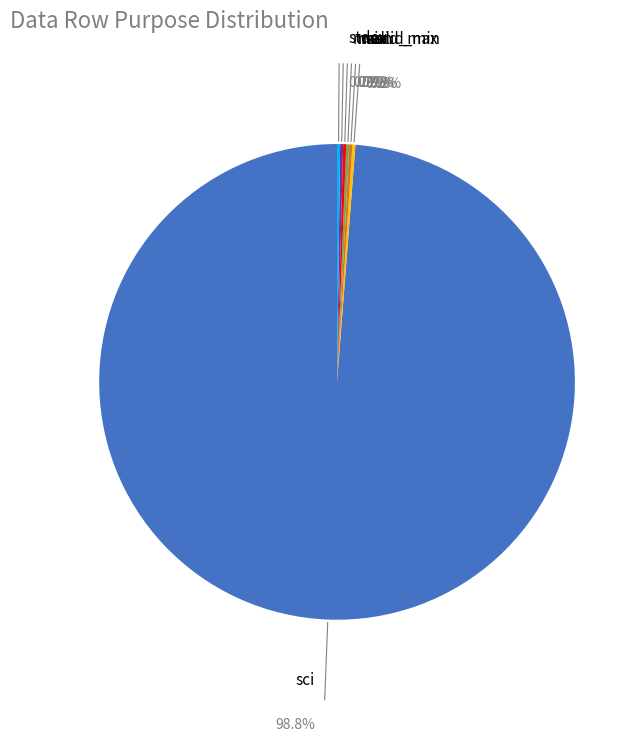

Rank the categories by value from lowest to highest.

valid_min, valid_max, min, max, mean, stdev, sci